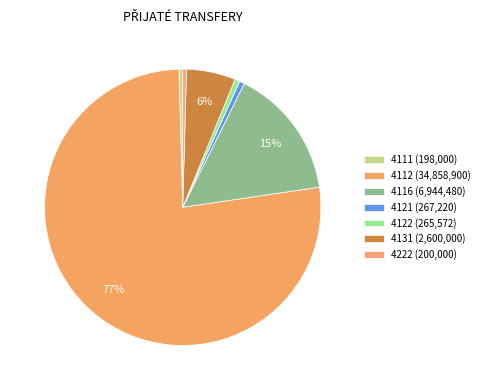

The 4112 slice represents 77% of the pie. True or false?

True